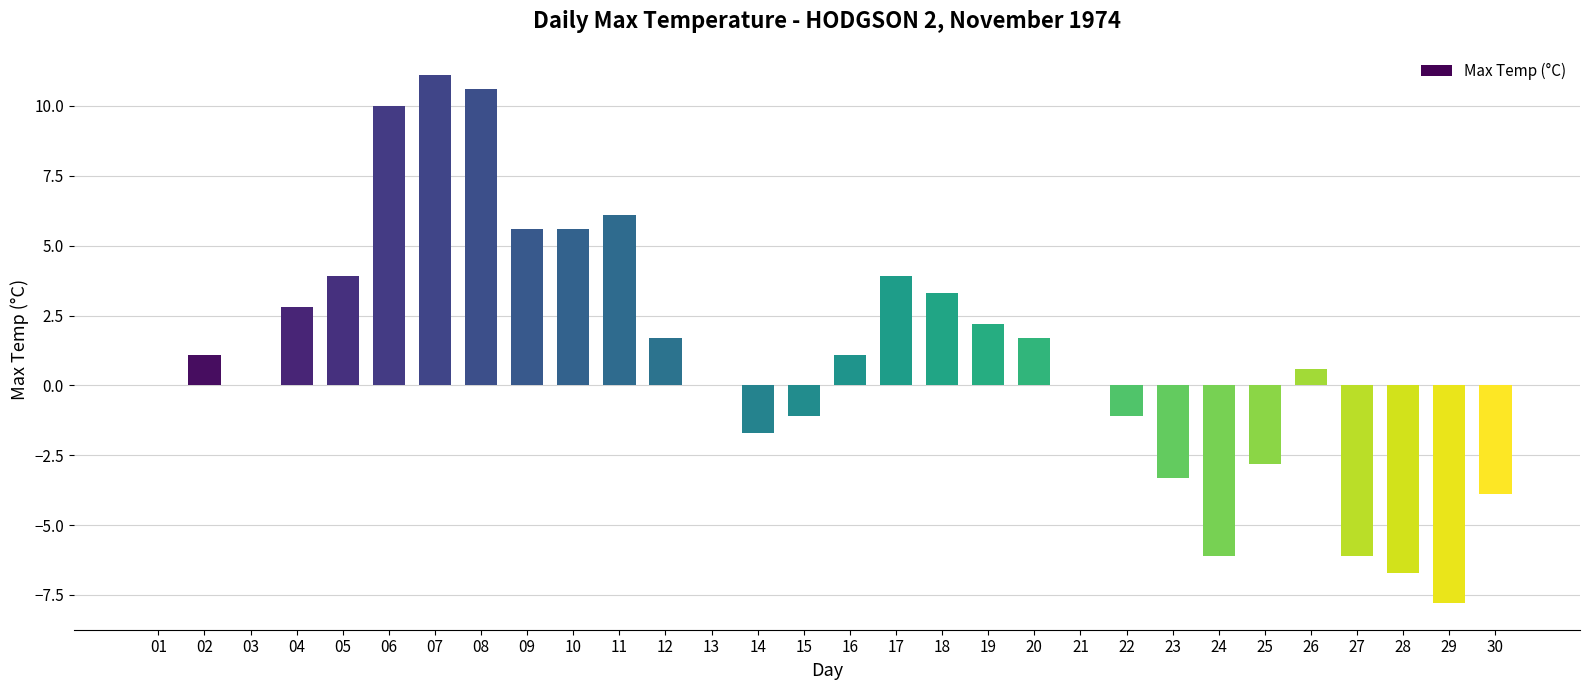

Reading left to right, extract all data points from this chart.

0.0	1.1	0.0	2.8	3.9	10.0	11.1	10.6	5.6	5.6	6.1	1.7	0.0	-1.7	-1.1	1.1	3.9	3.3	2.2	1.7	0.0	-1.1	-3.3	-6.1	-2.8	0.6	-6.1	-6.7	-7.8	-3.9